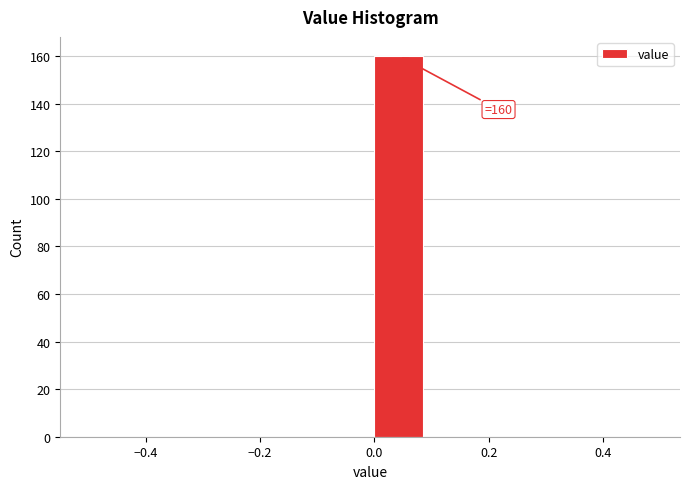

Which range on the x-axis has the tallest bar?

0.0 to 0.1